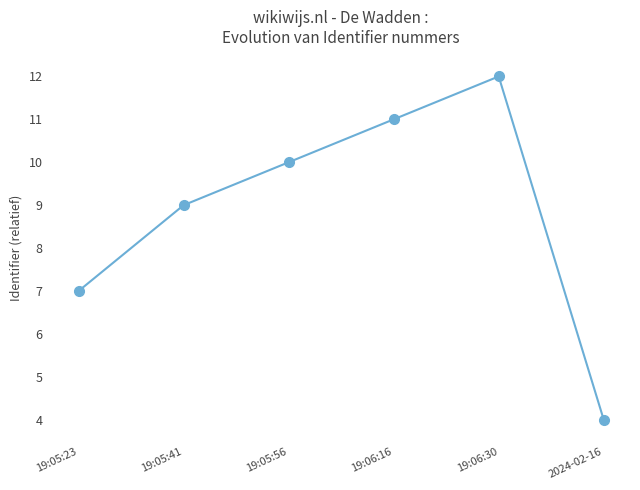

What is the ratio of the value at 19:05:23 to the value at 19:06:16?

0.6